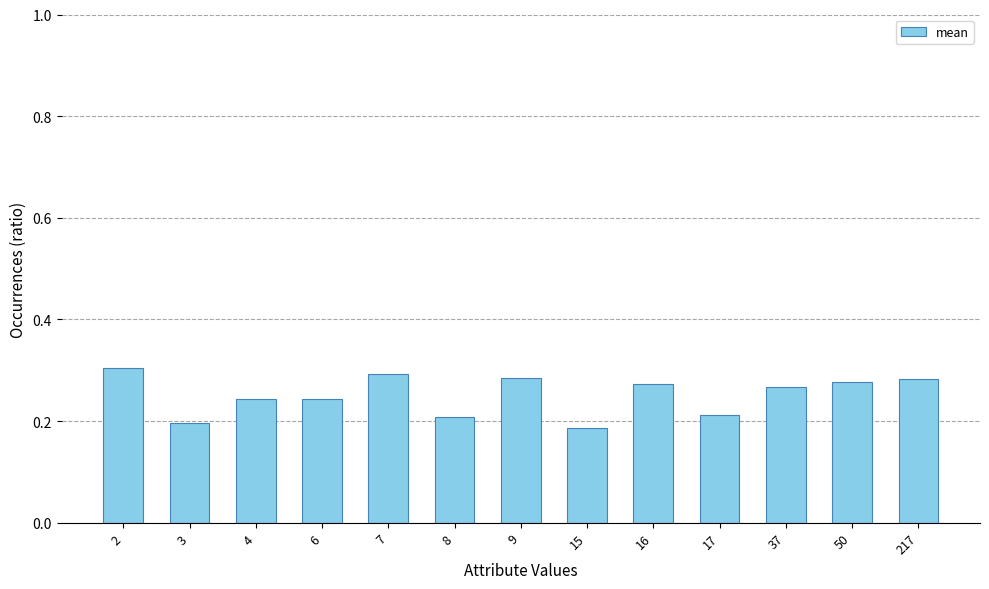

The chart shows a value of 0.1 at 217. True or false?

False